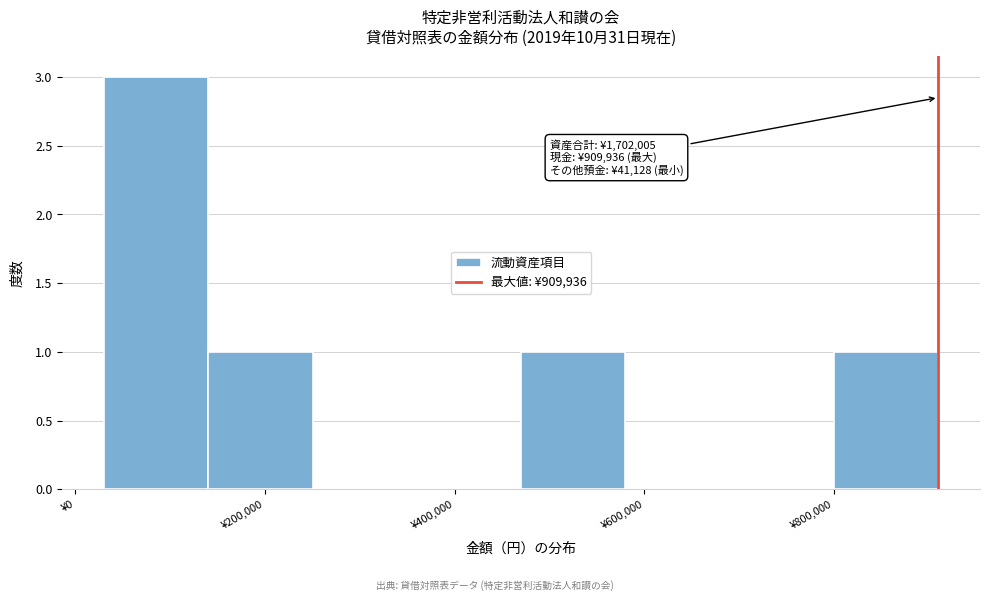

Which range on the x-axis has the tallest bar?

40000 to 140000